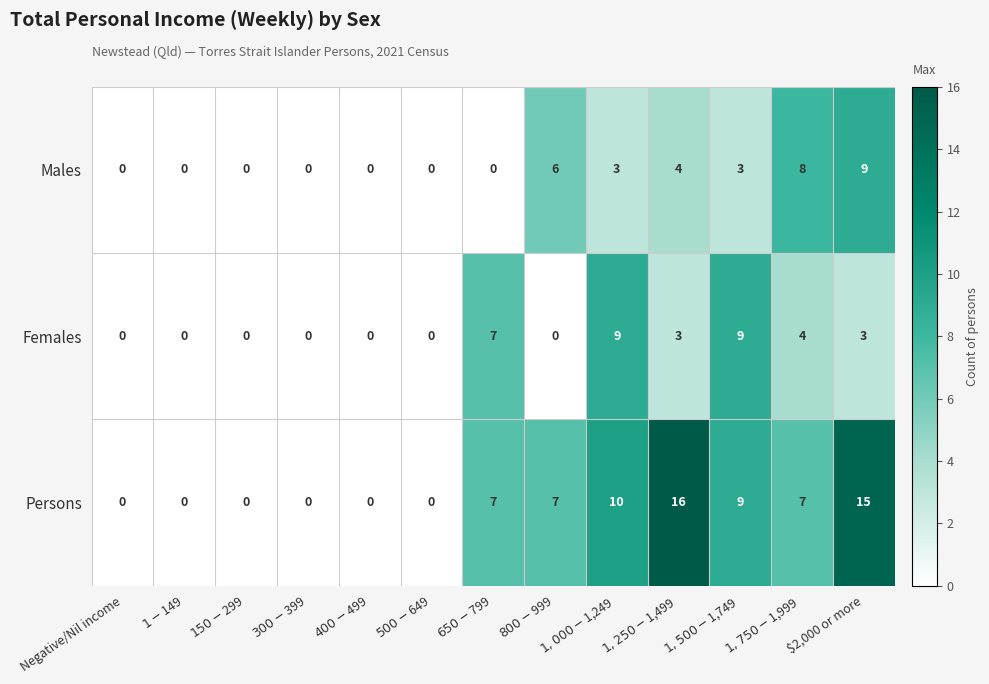

Which series has the largest total across all categories?

Persons